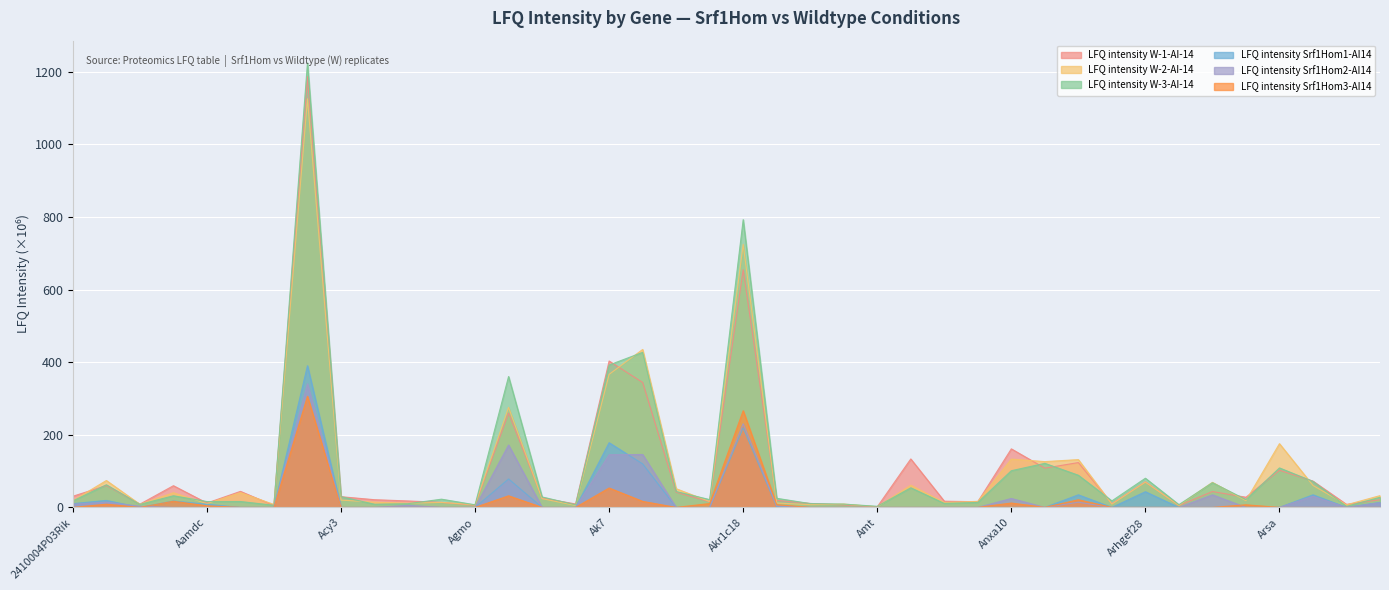

True or false: LFQ intensity Srf1Hom1-AI14 and LFQ intensity Srf1Hom3-AI14 cross at least once.

False